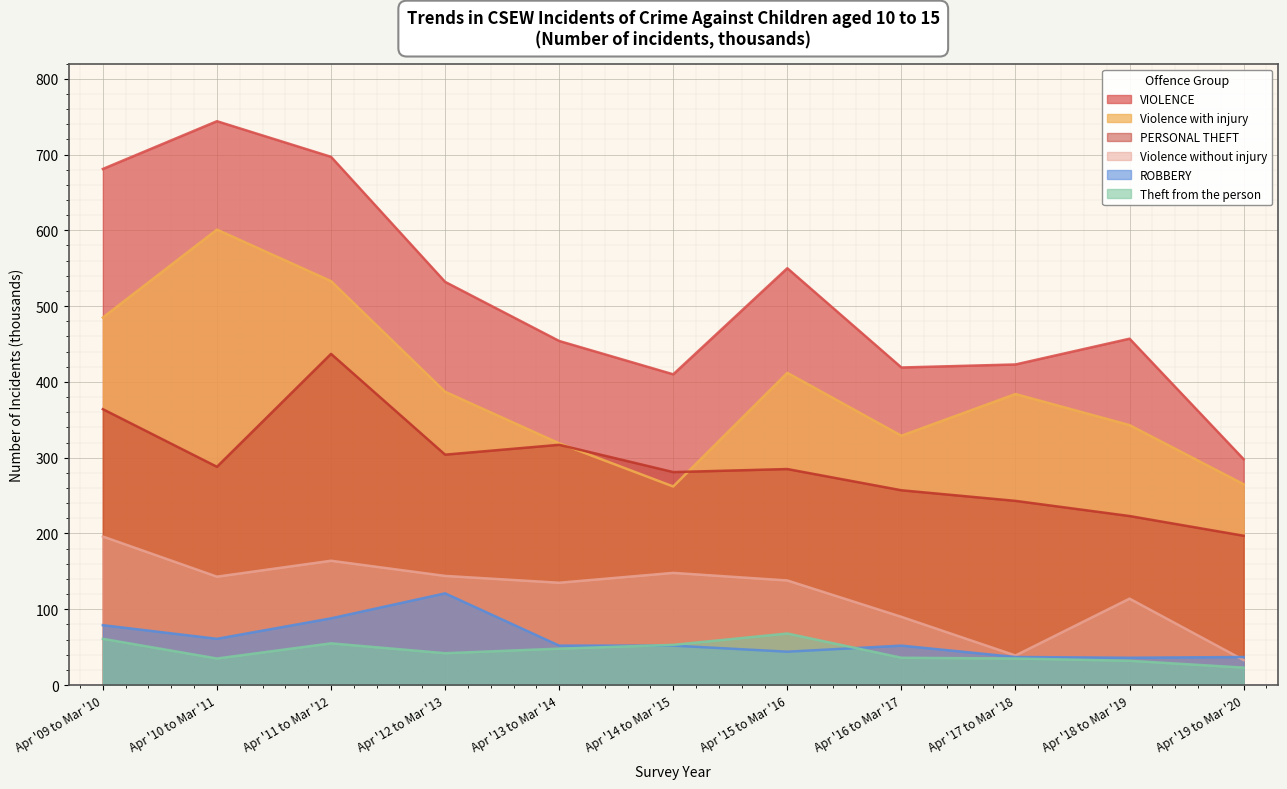

What is the difference between the Theft from the person values at Apr '19 to Mar '20 and Apr '17 to Mar '18?

12